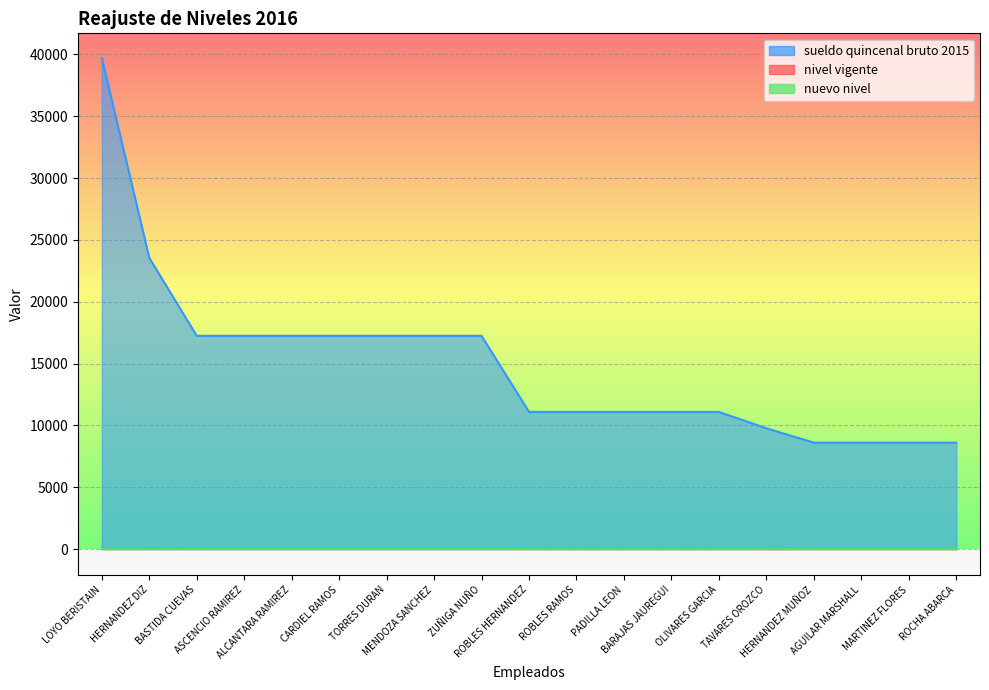

At which label does sueldo quincenal bruto 2015 first exceed 11093?

LOYO BERISTAIN